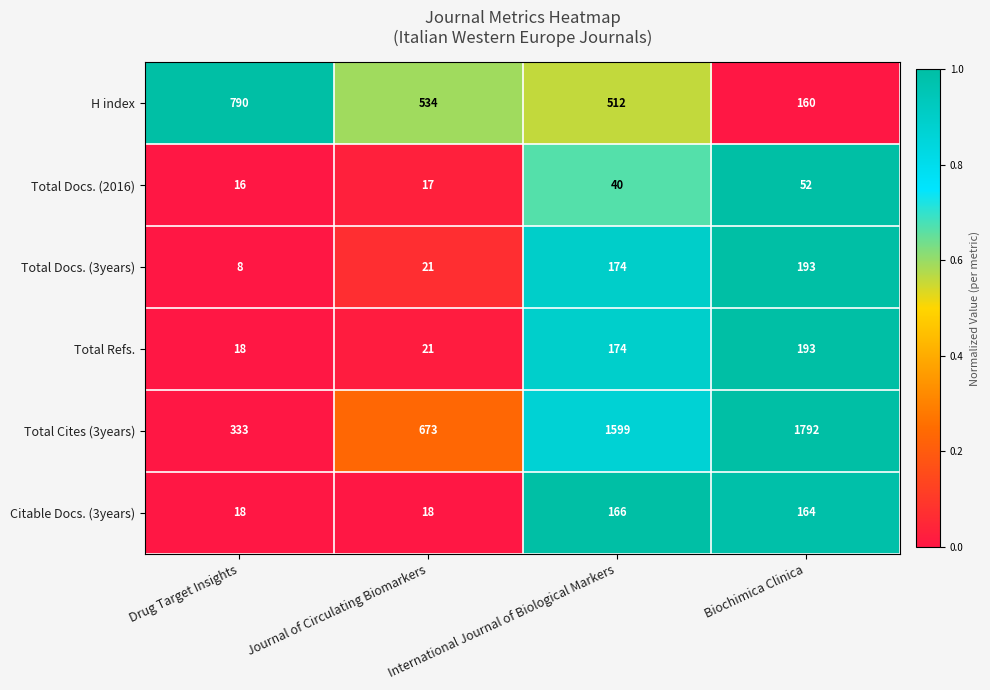

Is it true that Total Refs. equals 10 at Drug Target Insights?

False